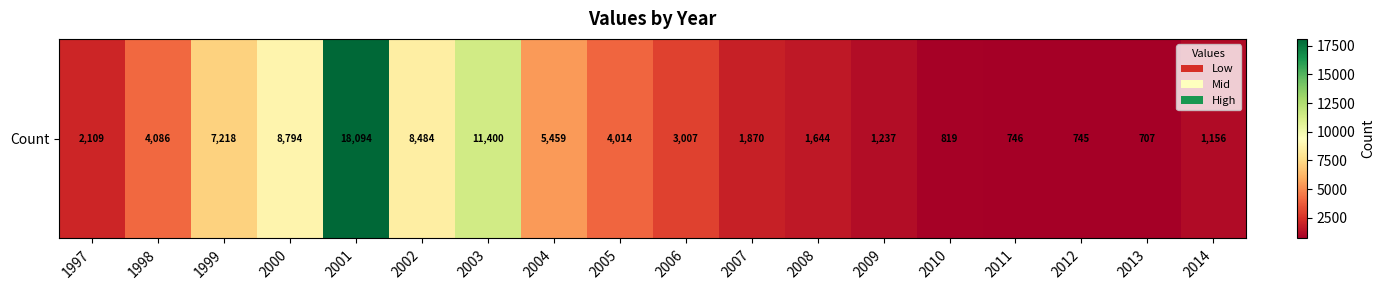

Rank the categories by value from highest to lowest.

2001, 2003, 2000, 2002, 1999, 2004, 1998, 2005, 2006, 1997, 2007, 2008, 2009, 2014, 2010, 2011, 2012, 2013